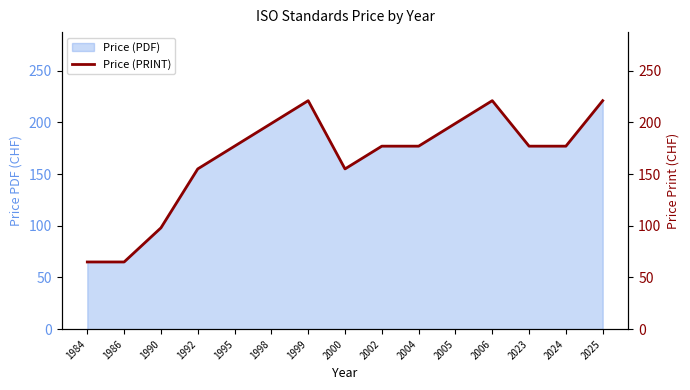

Where does the data first go above 177?

1998